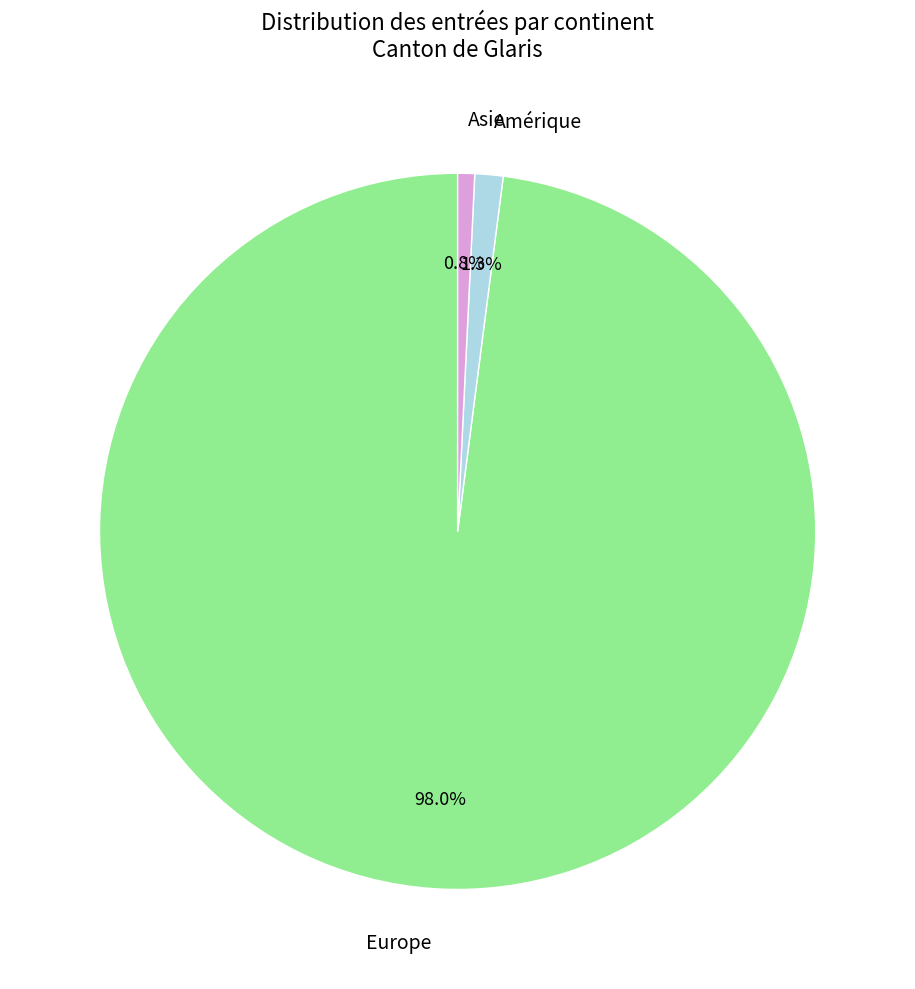

Does any single category account for the majority?

Yes